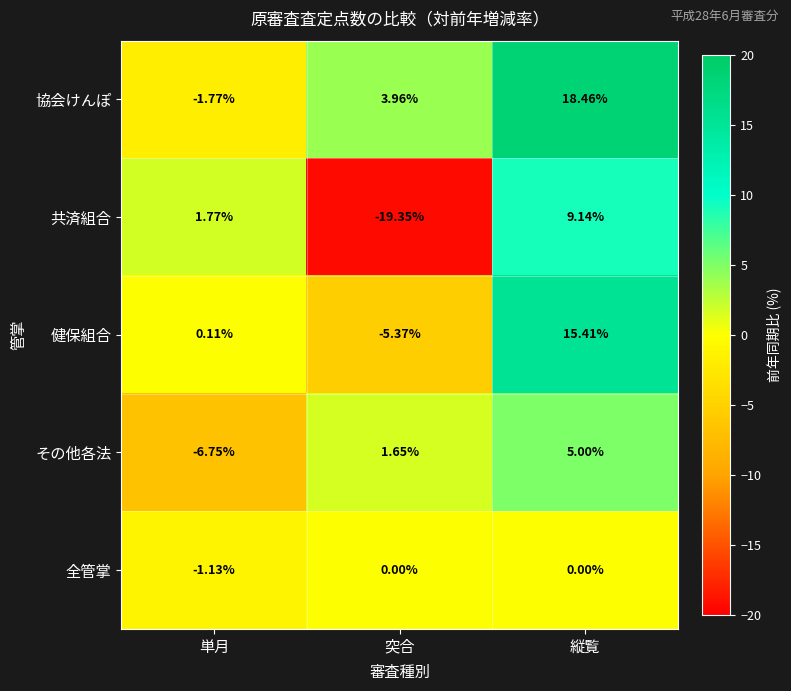

Which series changed the most between 突合 and 縦覧?

共済組合